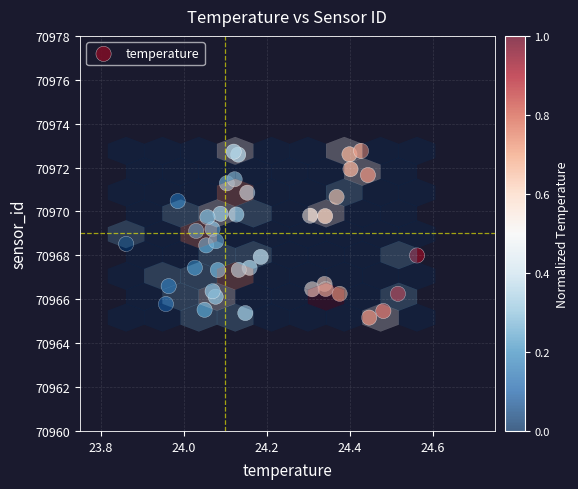

What is the range of Y values (max minus min)?

7.6